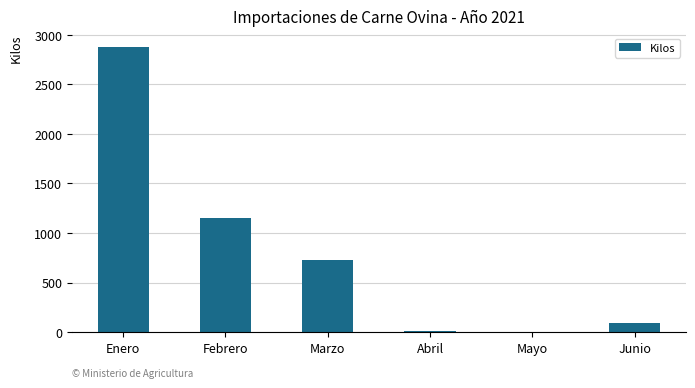

What is the sum of all values?

4849.1